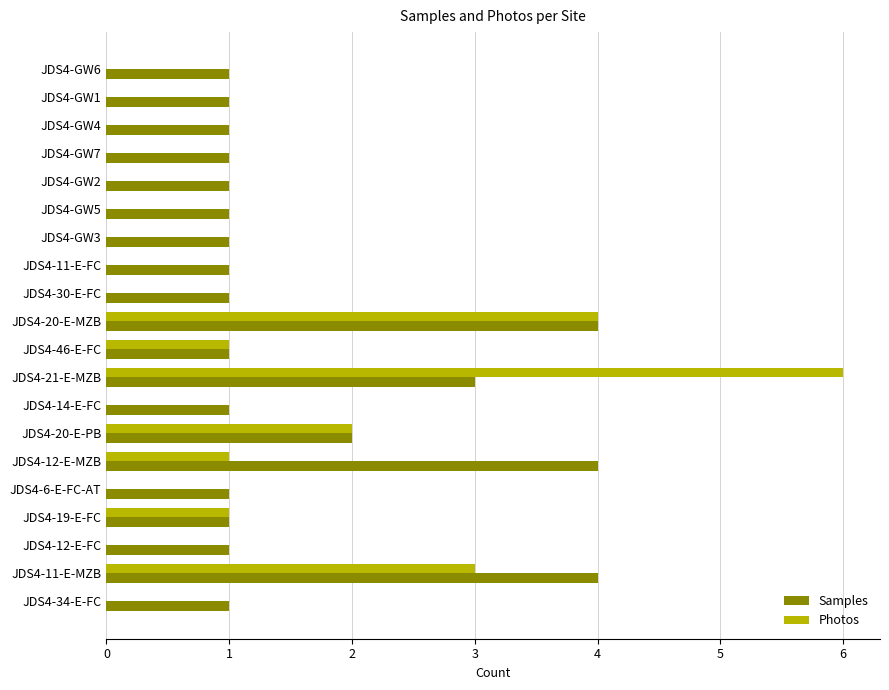

What is the sum of all Samples values?

32